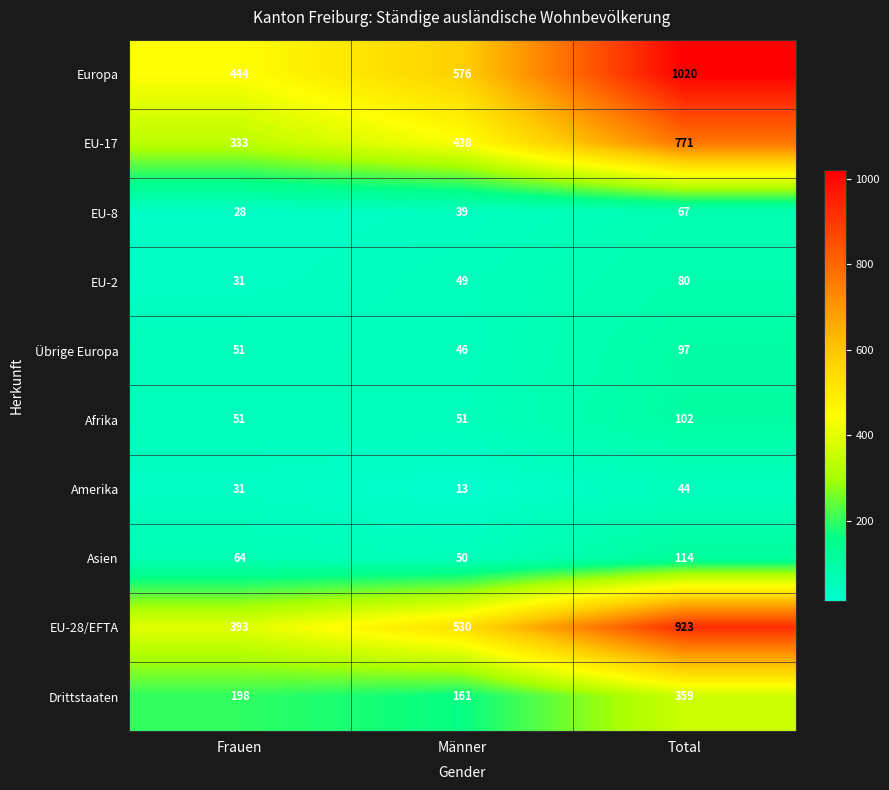

Reading left to right, what are all the values shown in this chart?

Europa: Frauen=444	Männer=576	Total=1020
EU-17: Frauen=333	Männer=438	Total=771
EU-8: Frauen=28	Männer=39	Total=67
EU-2: Frauen=31	Männer=49	Total=80
Übrige Europa: Frauen=51	Männer=46	Total=97
Afrika: Frauen=51	Männer=51	Total=102
Amerika: Frauen=31	Männer=13	Total=44
Asien: Frauen=64	Männer=50	Total=114
EU-28/EFTA: Frauen=393	Männer=530	Total=923
Drittstaaten: Frauen=198	Männer=161	Total=359